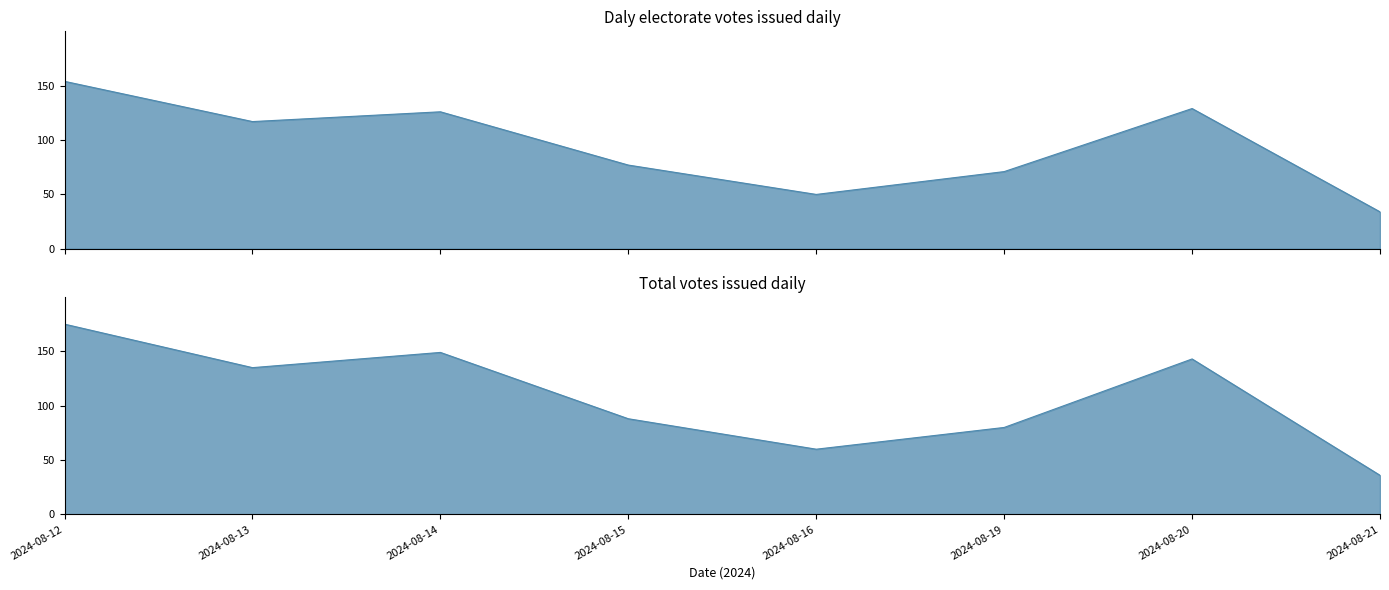

Between 2024-08-15 and 2024-08-16, which is larger?

2024-08-15